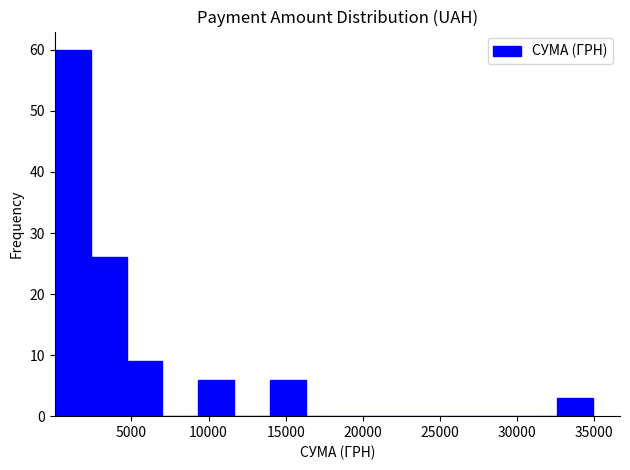

Over which range of the x-axis is the bar tallest?

0 to 2500